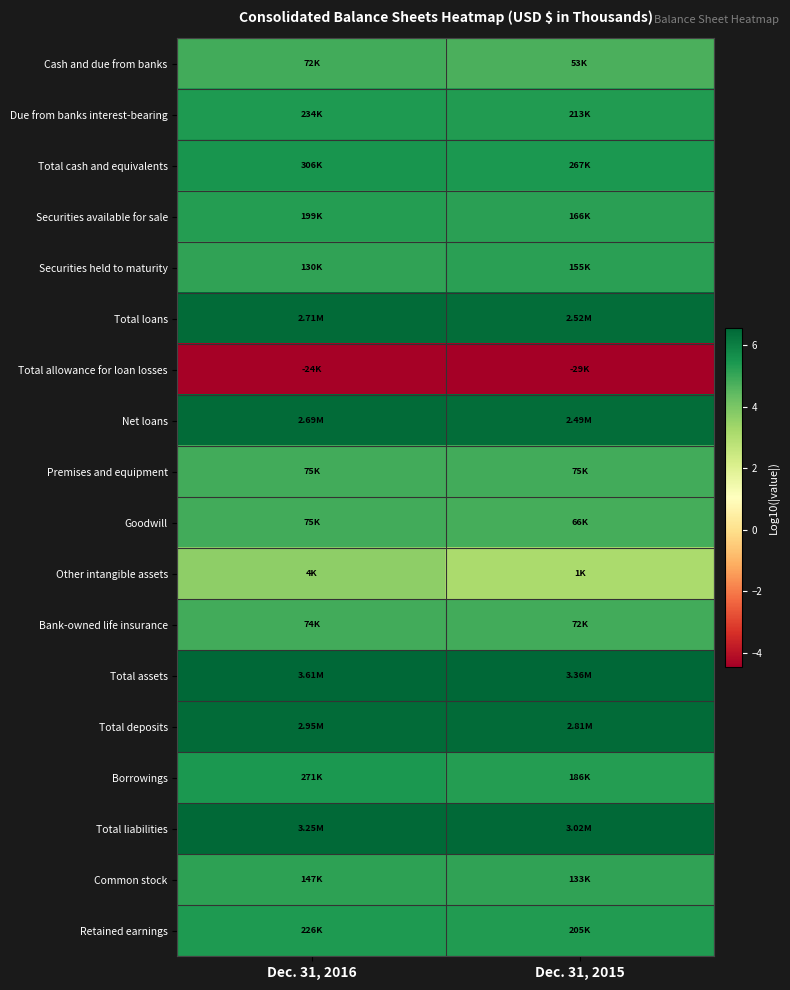

Reading left to right, list all the values displayed in this chart.

Cash and due from banks: Dec. 31, 2016=4.9	Dec. 31, 2015=4.7
Due from banks interest-bearing: Dec. 31, 2016=5.4	Dec. 31, 2015=5.3
Total cash and equivalents: Dec. 31, 2016=5.5	Dec. 31, 2015=5.4
Securities available for sale: Dec. 31, 2016=5.3	Dec. 31, 2015=5.2
Securities held to maturity: Dec. 31, 2016=5.1	Dec. 31, 2015=5.2
Total loans: Dec. 31, 2016=6.4	Dec. 31, 2015=6.4
Total allowance for loan losses: Dec. 31, 2016=-4.4	Dec. 31, 2015=-4.5
Net loans: Dec. 31, 2016=6.4	Dec. 31, 2015=6.4
Premises and equipment: Dec. 31, 2016=4.9	Dec. 31, 2015=4.9
Goodwill: Dec. 31, 2016=4.9	Dec. 31, 2015=4.8
Other intangible assets: Dec. 31, 2016=3.6	Dec. 31, 2015=3.1
Bank-owned life insurance: Dec. 31, 2016=4.9	Dec. 31, 2015=4.9
Total assets: Dec. 31, 2016=6.6	Dec. 31, 2015=6.5
Total deposits: Dec. 31, 2016=6.5	Dec. 31, 2015=6.4
Borrowings: Dec. 31, 2016=5.4	Dec. 31, 2015=5.3
Total liabilities: Dec. 31, 2016=6.5	Dec. 31, 2015=6.5
Common stock: Dec. 31, 2016=5.2	Dec. 31, 2015=5.1
Retained earnings: Dec. 31, 2016=5.4	Dec. 31, 2015=5.3